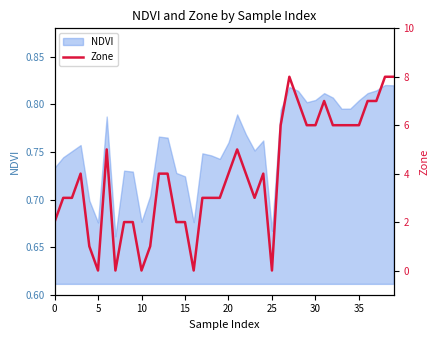

Count the number of values greater than 4.

16